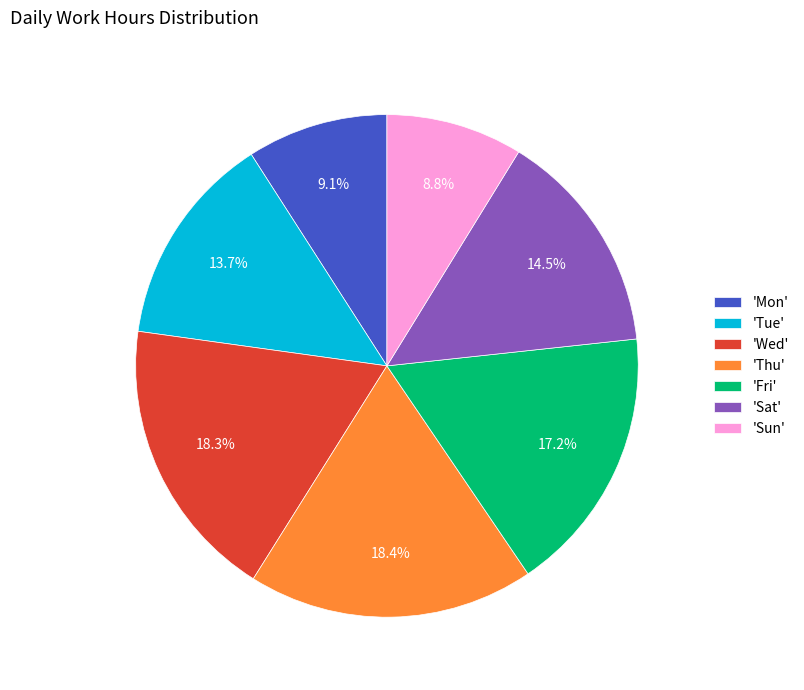

Does any single category account for the majority?

No